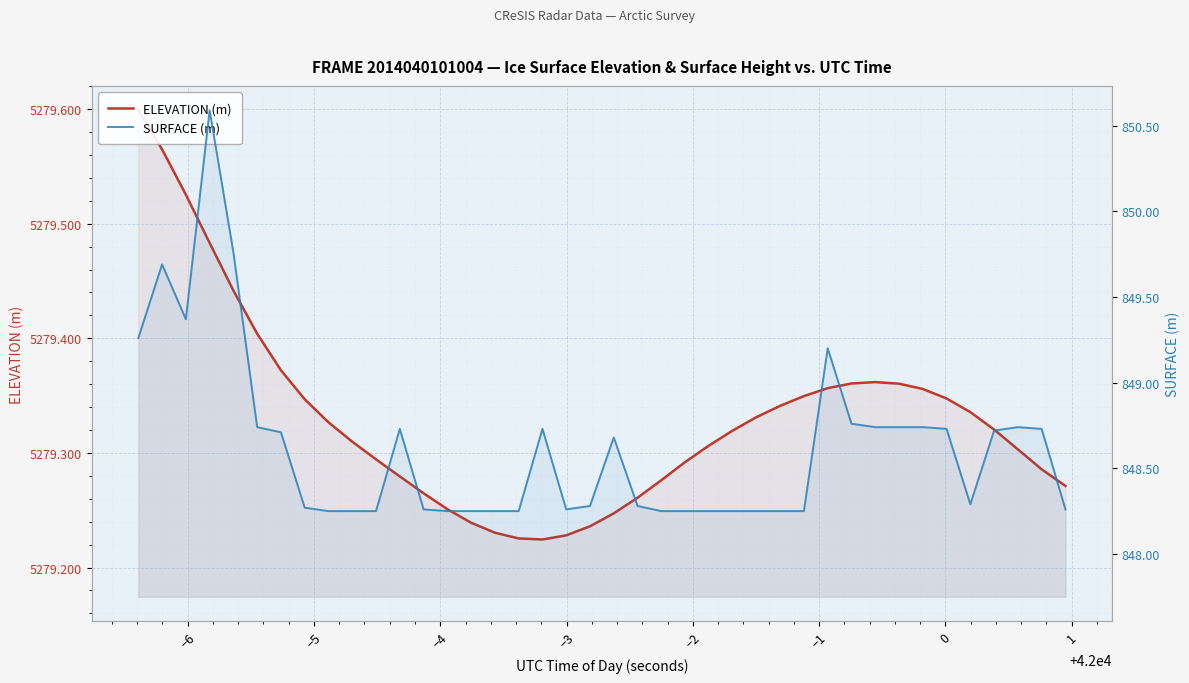

How many lines are shown in the chart?

2